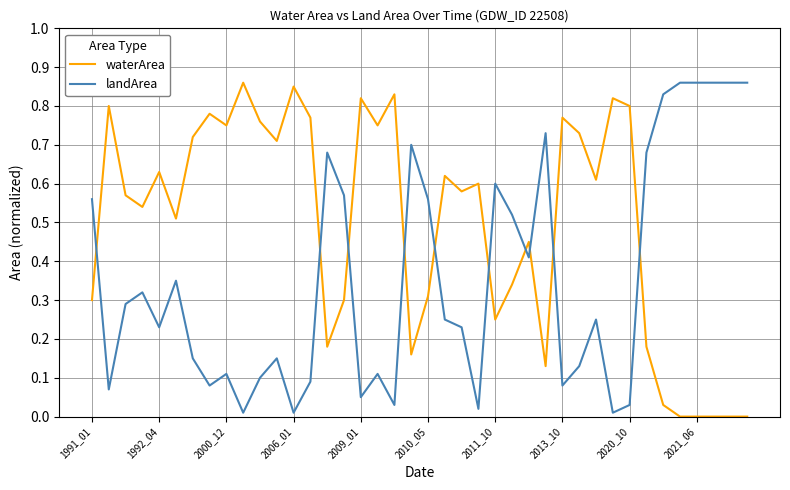

How many times do landArea and waterArea cross each other?

10